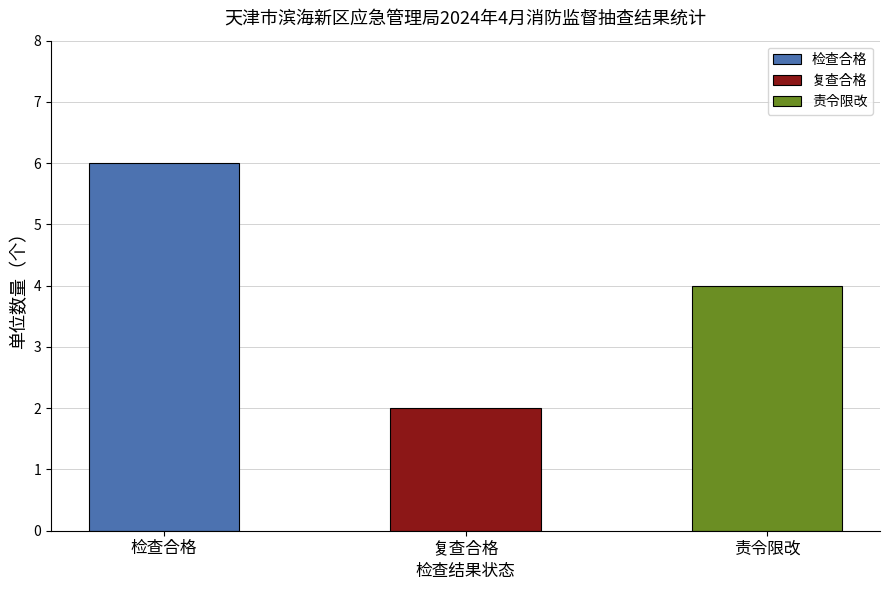

Read the value at 复查合格.

2